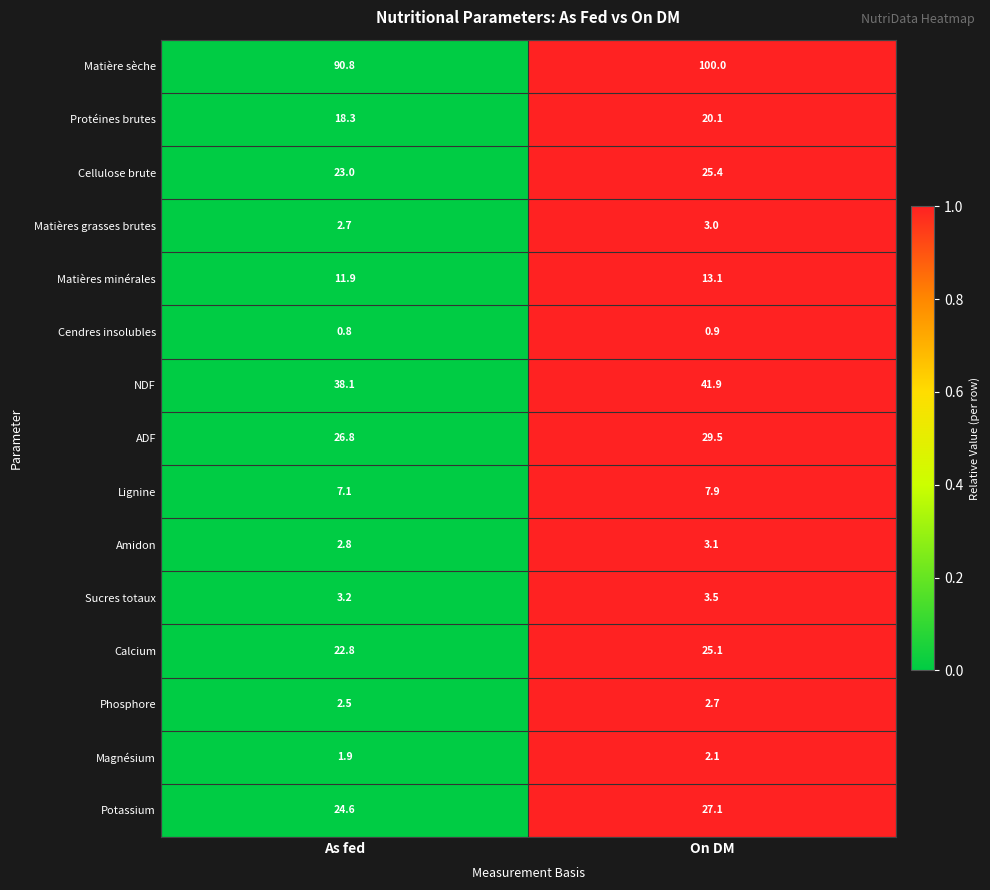

Between As fed and On DM, which series saw the biggest shift?

Matière sèche